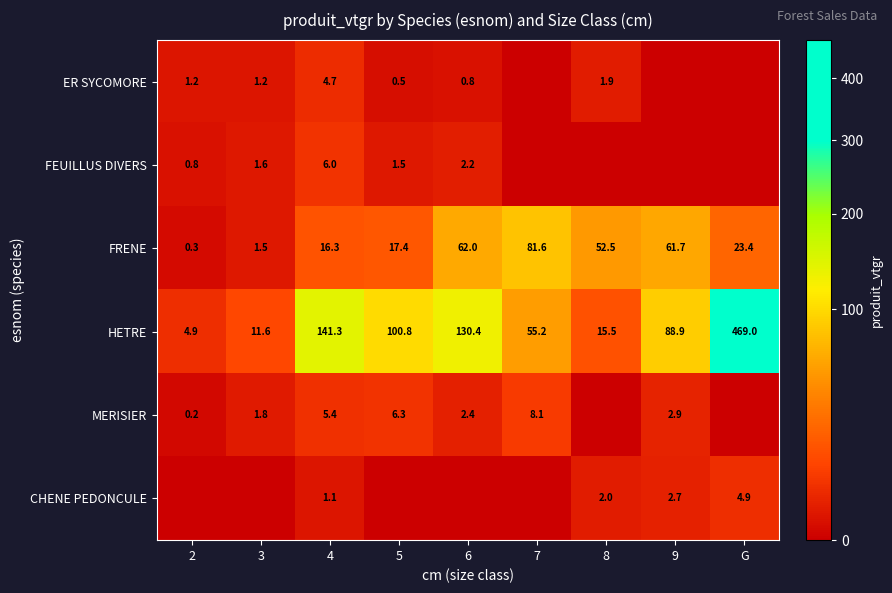

What is the sum of the FRENE values at 6 and 9?

123.7